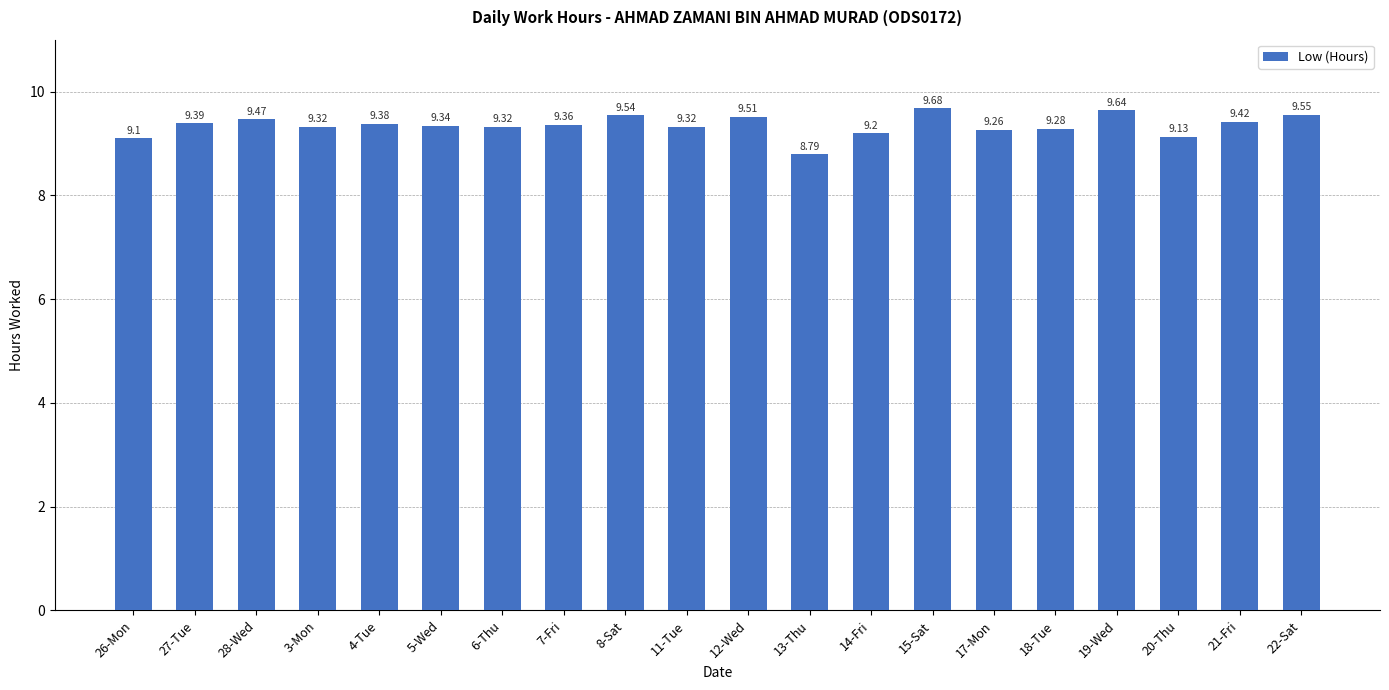

Where does the data first go above 9?

26-Mon